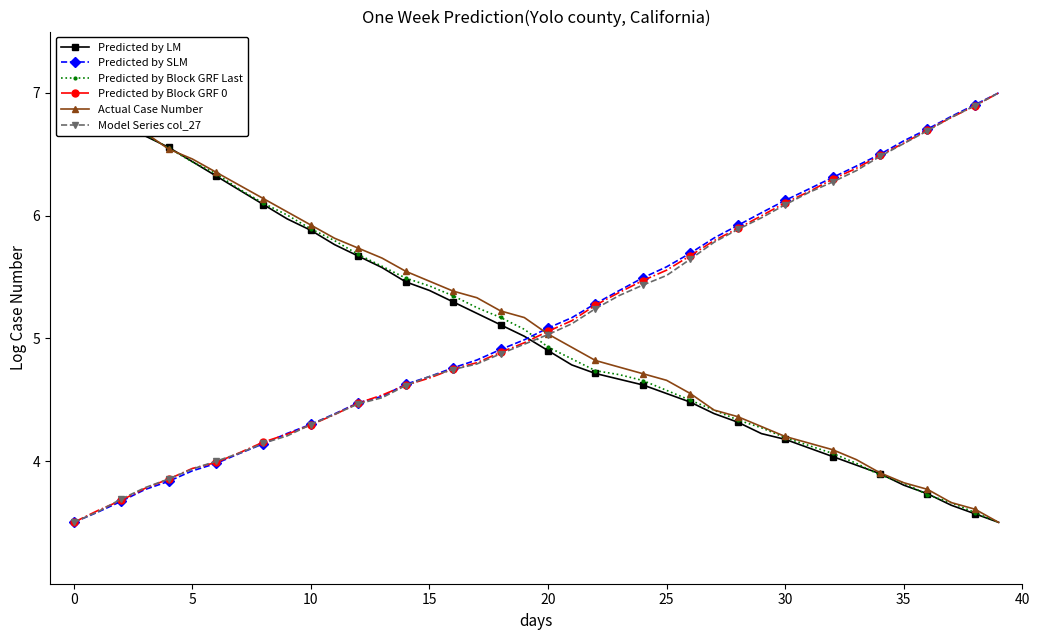

What is the minimum value for Predicted by Block GRF 0?

3.5